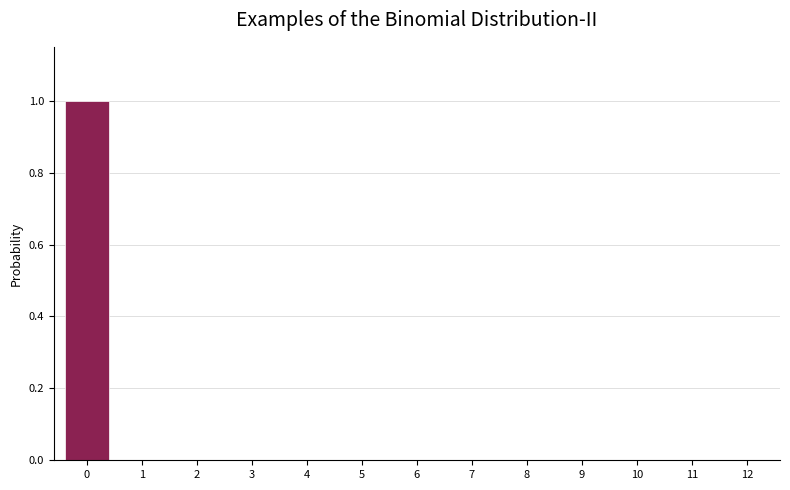

Reading right to left, transcribe all the data shown in this chart.

12=0	11=0	10=0	9=0	8=0	7=0	6=0	5=0	4=0	3=0	2=0	1=0	0=1